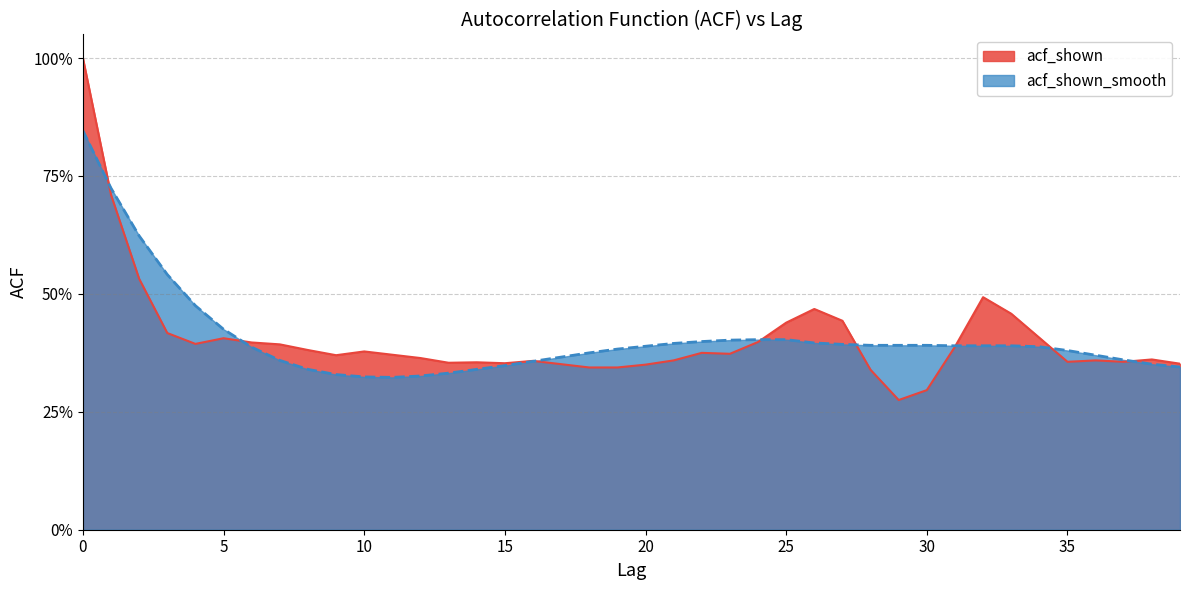

Is the value of acf_shown_smooth at 0 greater than the value of acf_shown at 18?

Yes